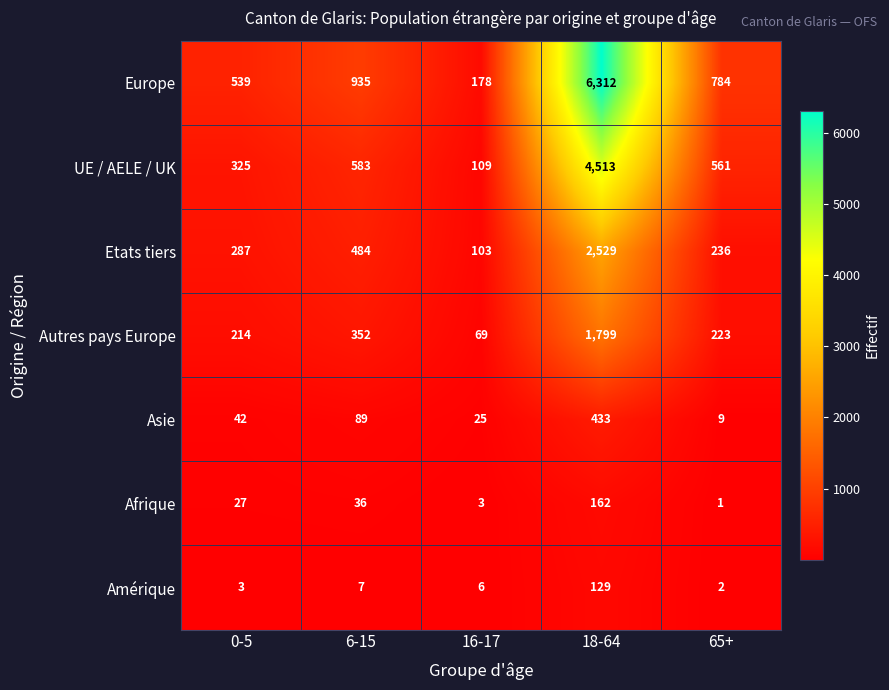

What is the sum of the Amérique values at 18-64 and 0-5?

132